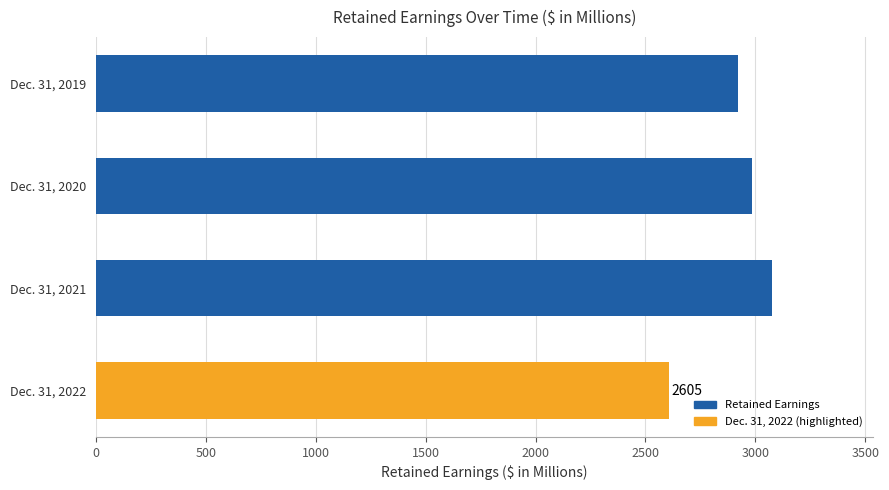

Is it true that the value at Dec. 31, 2020 is 1216?

False